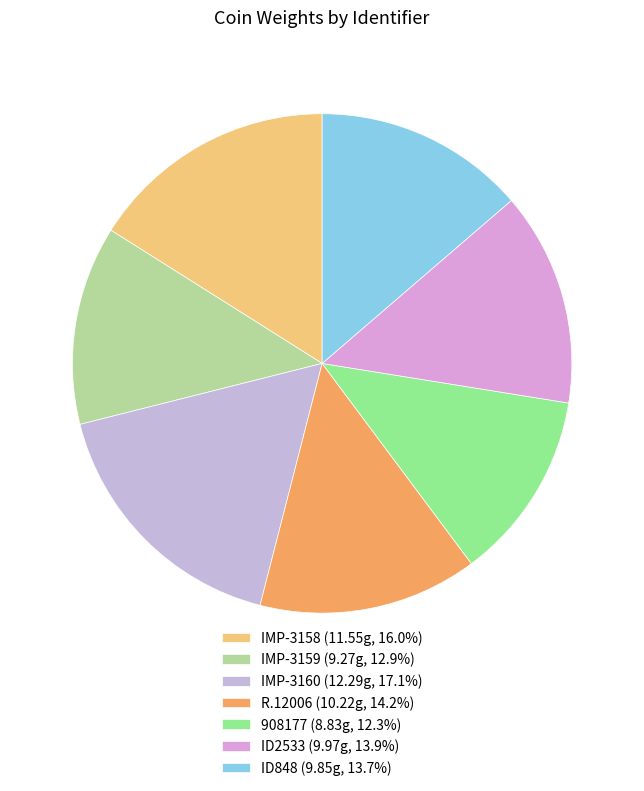

Does IMP-3158 represent more than half of the total?

No